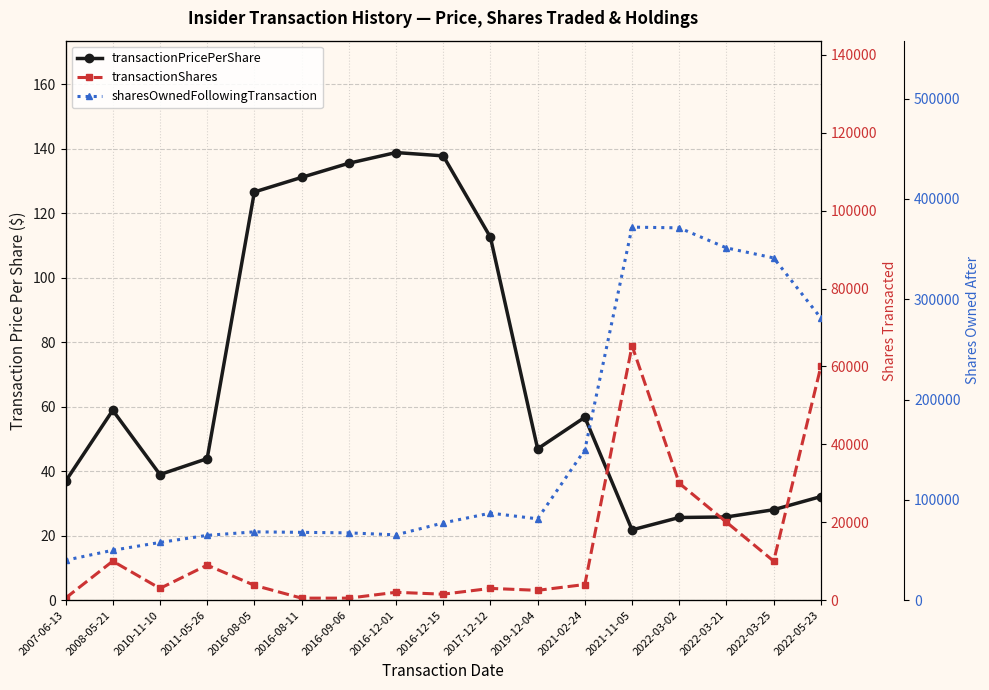

Between 2016-12-15 and 2022-03-25, which is larger?

2016-12-15